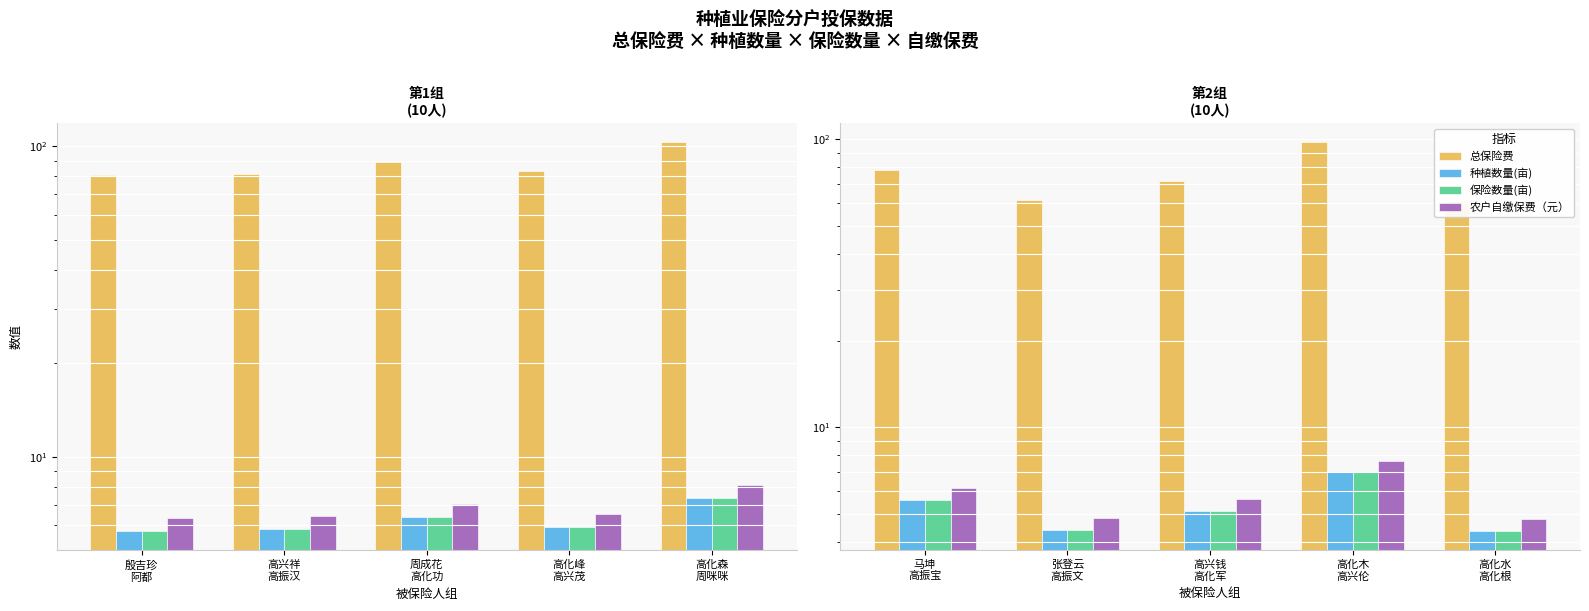

Count the number of categories in the chart.

5